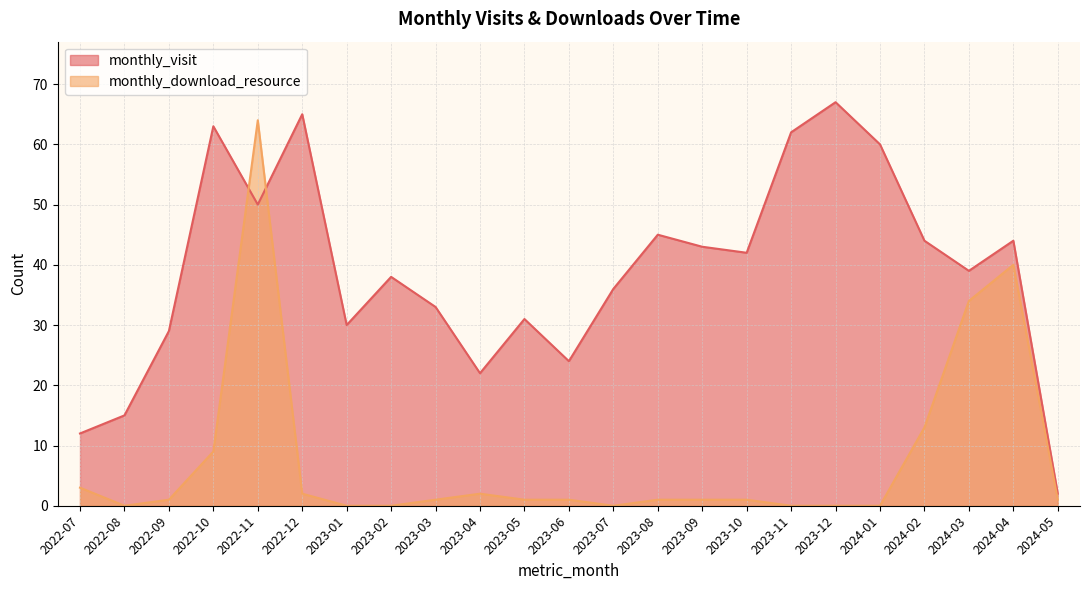

Count the number of data series in this chart.

2